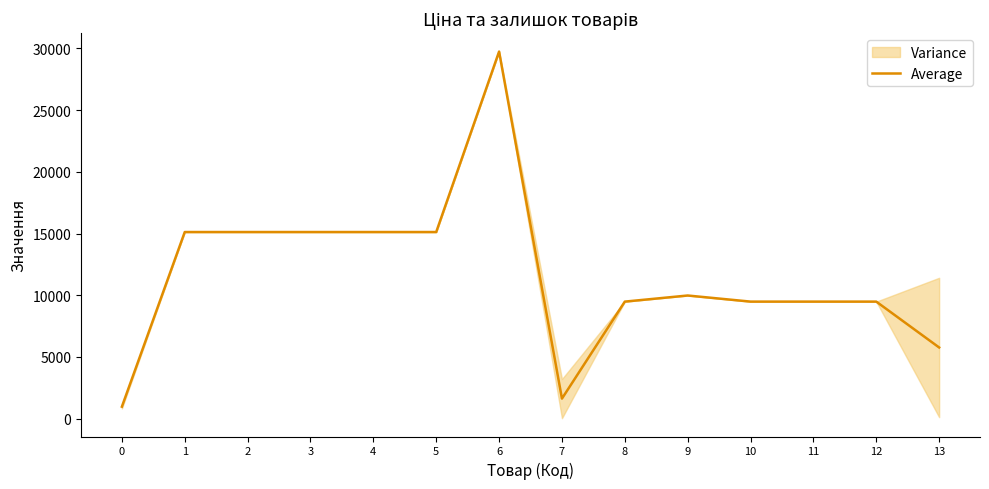

Which has a higher value, 1 or 2?

1